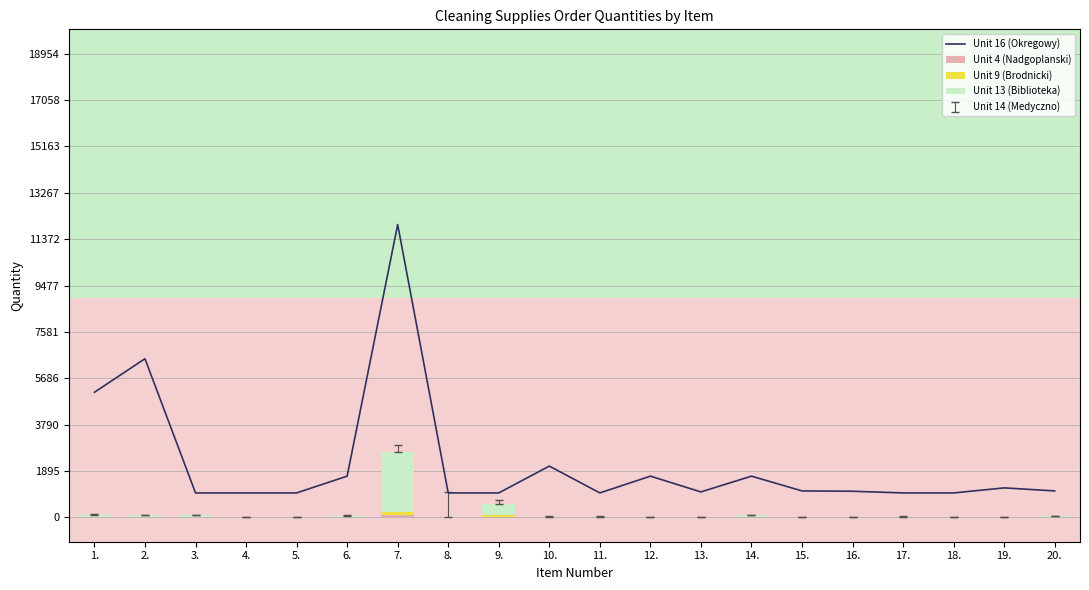

What position from the left is 4.?

4